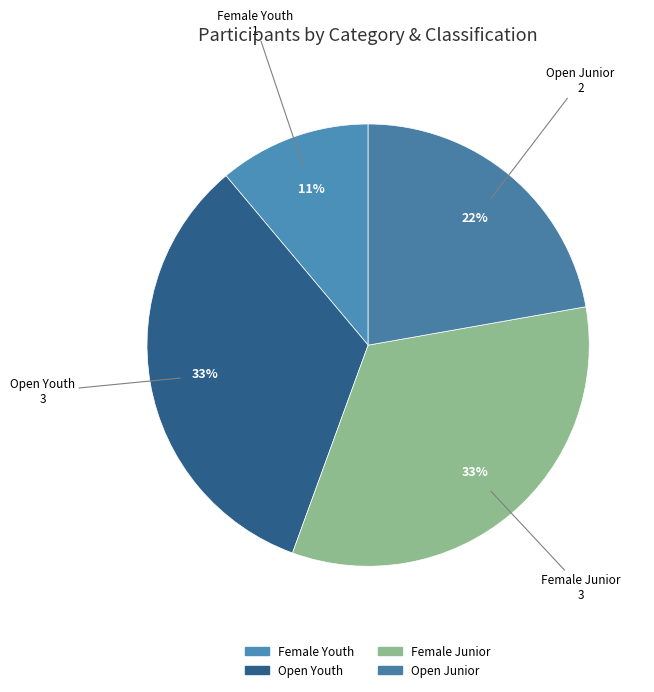

Approximately how many times larger is the value at Open Junior compared to Open Youth?

0.7